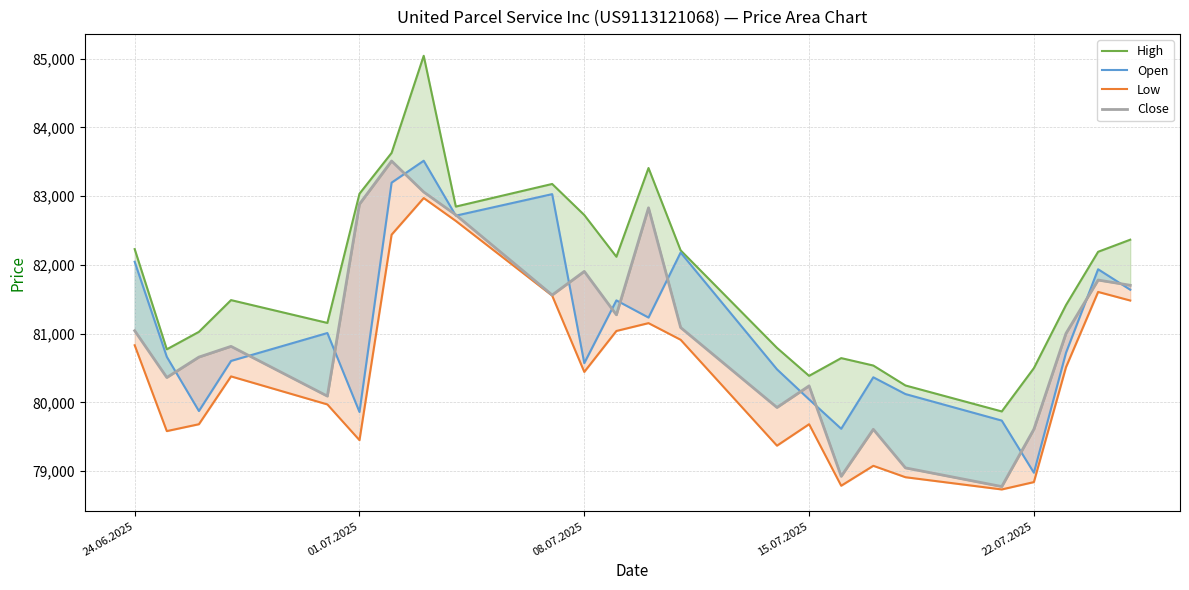

Rank the series by their maximum value, from highest to lowest.

High, Open, Close, Low